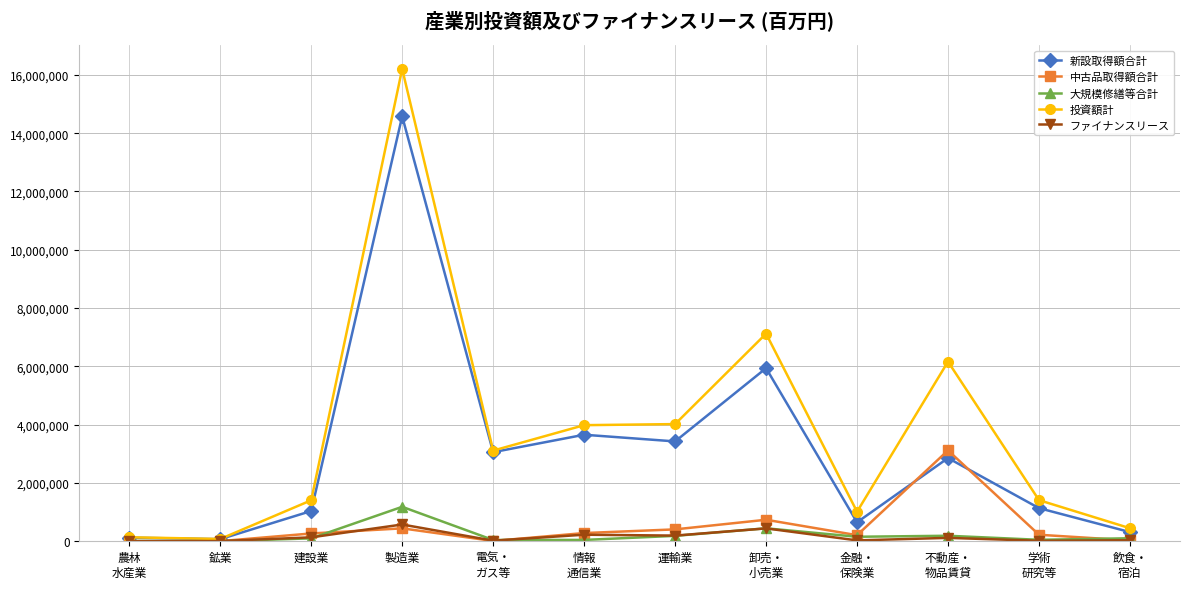

Which category has the highest value across all series?

製造業